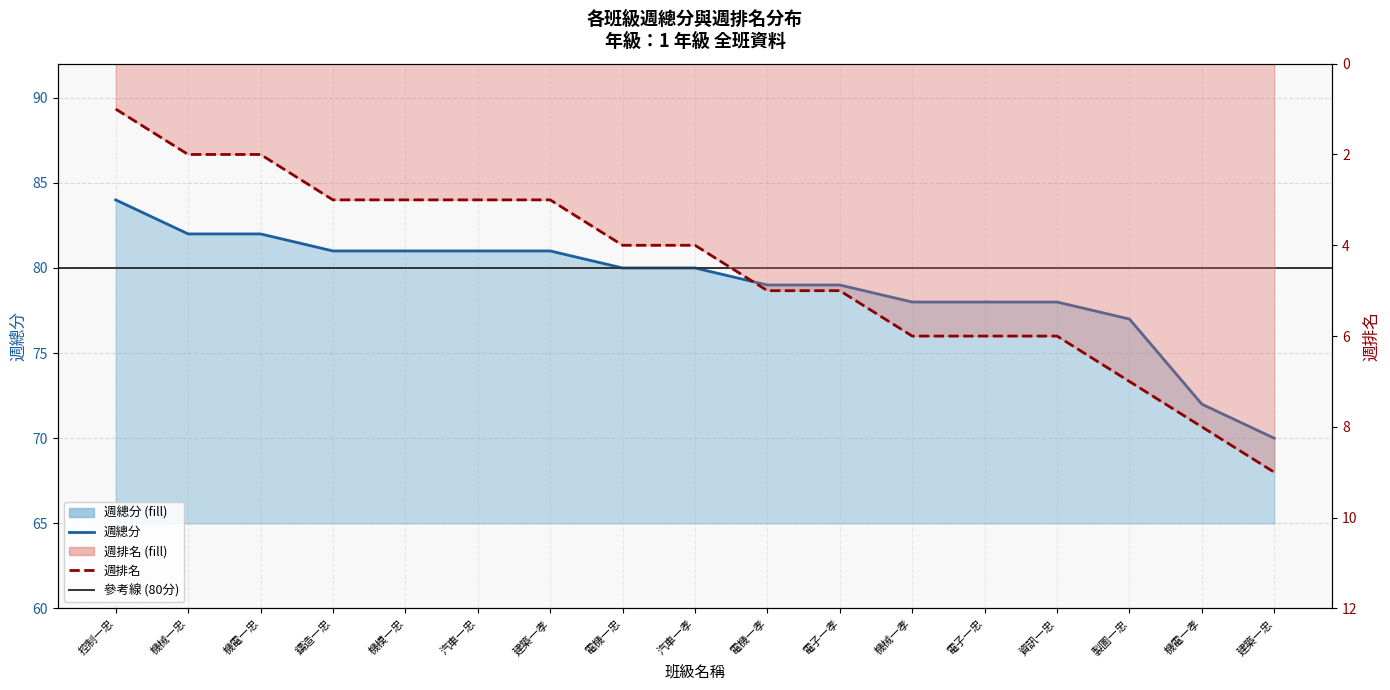

What are all the series names shown in the legend?

週總分, 週排名